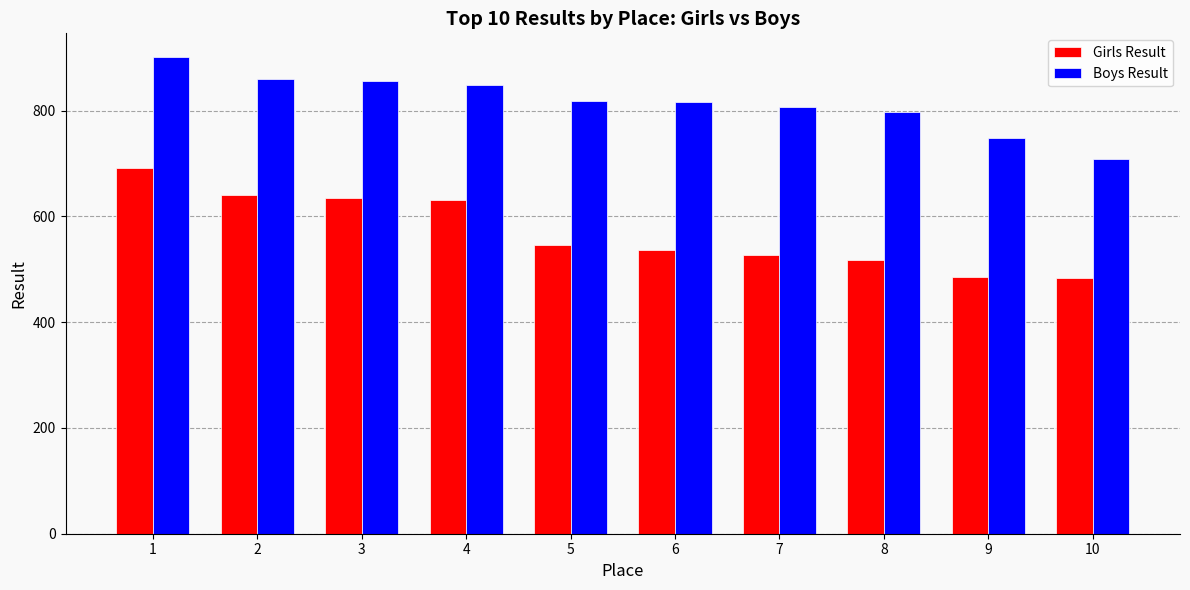

Which series has the largest total across all categories?

Boys Result